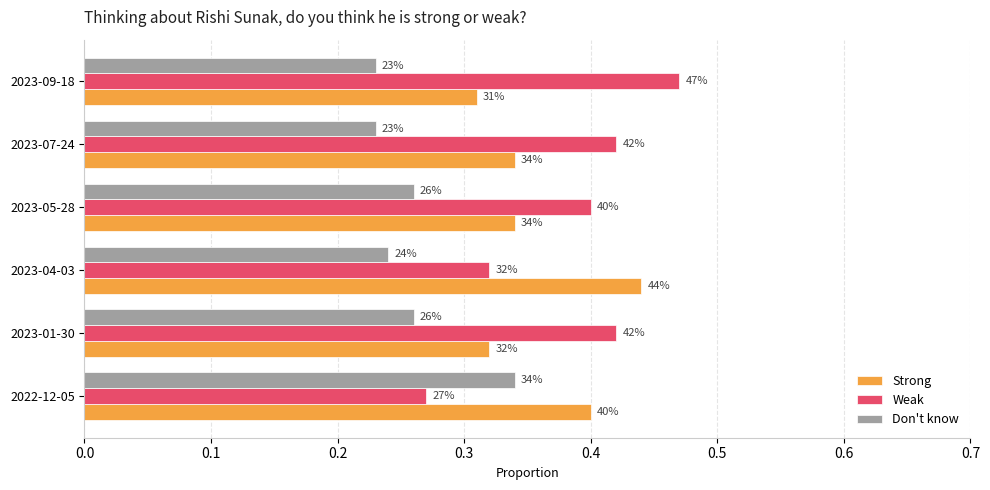

What are all the series names shown in the legend?

Strong, Weak, Don't know